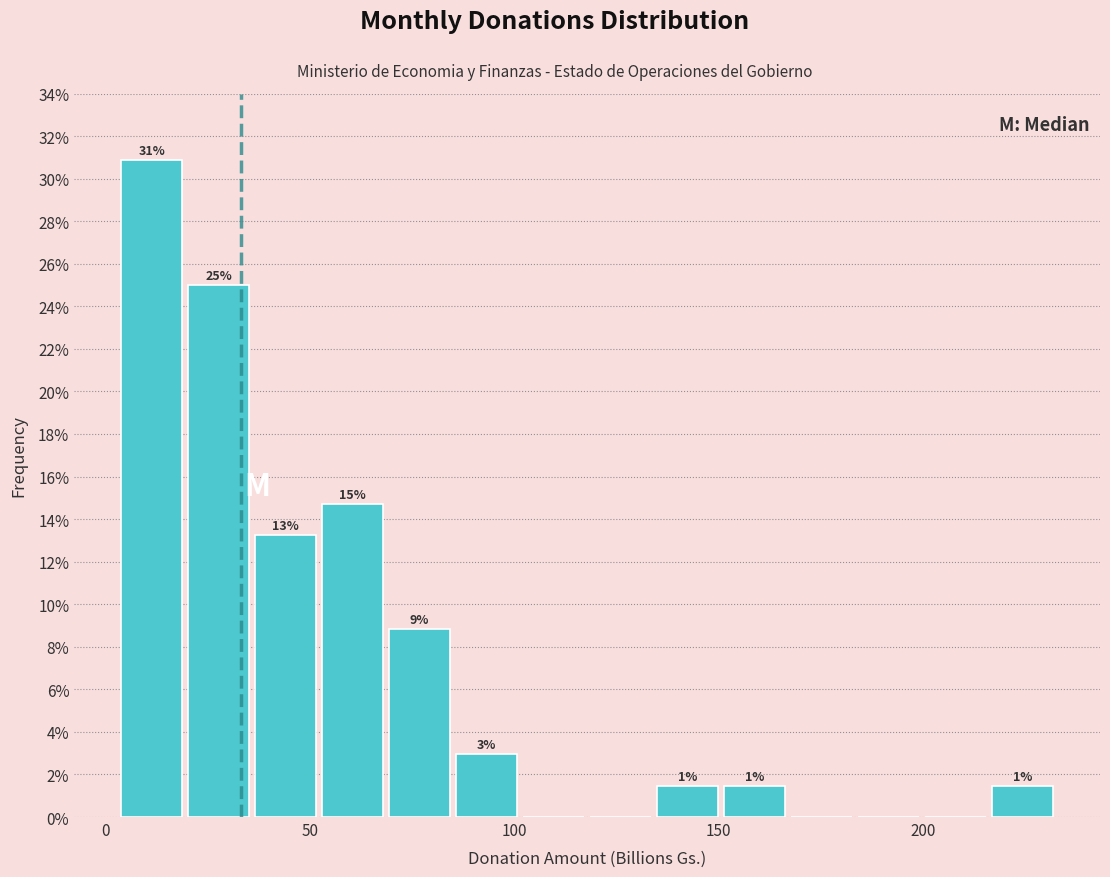

Around what value on the x-axis is the tallest bar? Give the approximate position of its centre, as read against the axis.

10